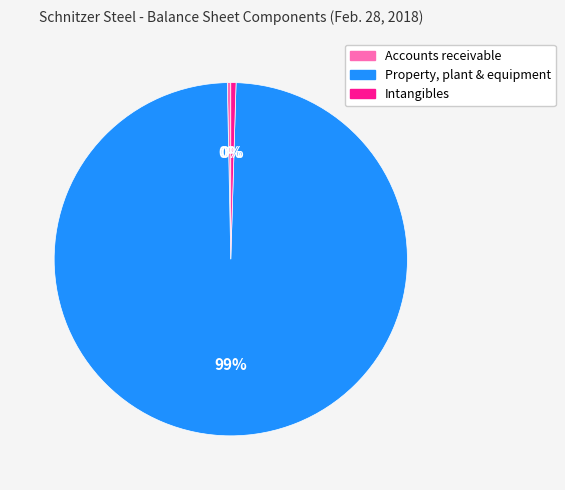

Is the sum of Intangibles and Property, plant & equipment greater than half?

Yes